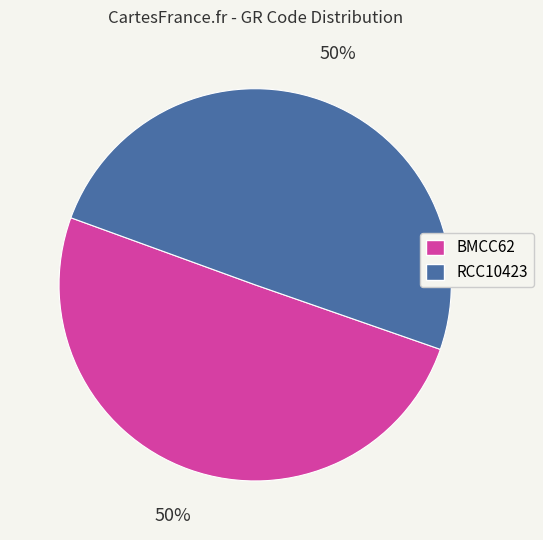

How many segments does this pie chart have?

2